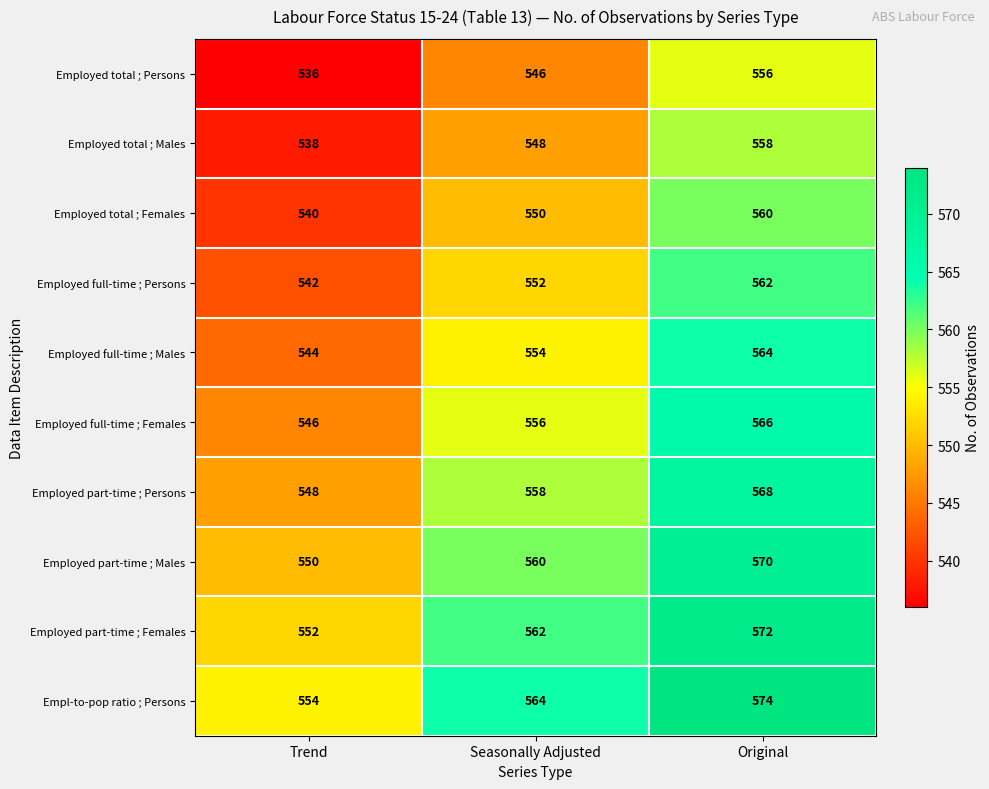

Count the Employed part-time ; Males values in the range 550 to 570.

3